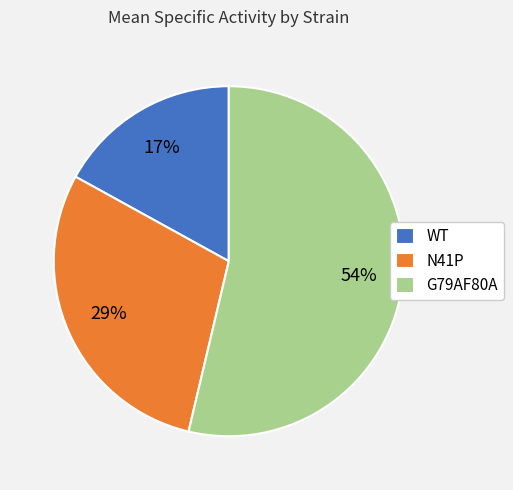

Does G79AF80A account for over 50% of the chart?

Yes